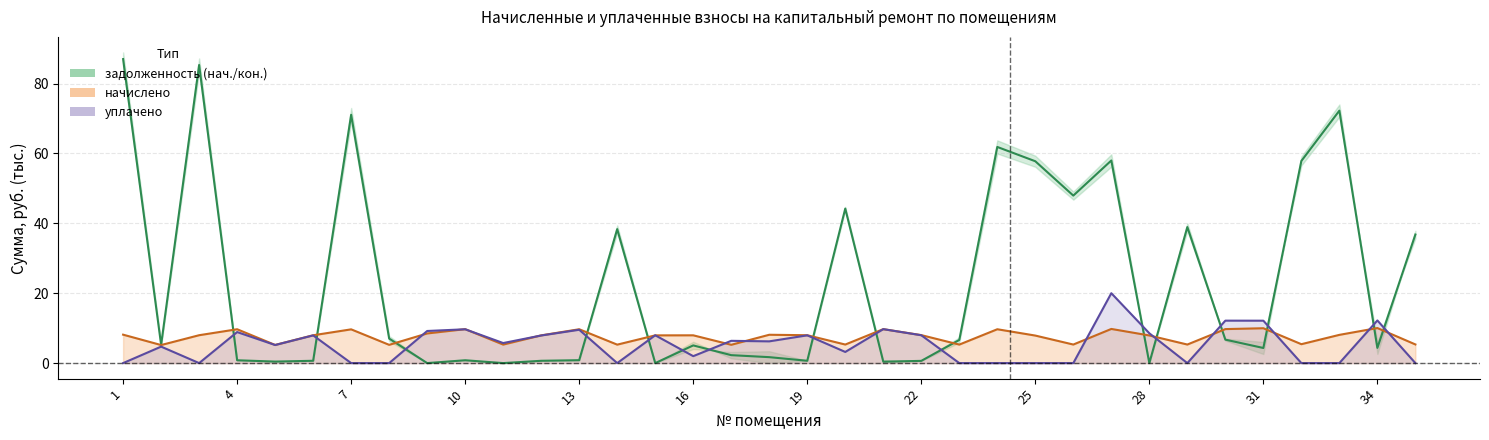

What is the greatest value displayed?

87.0